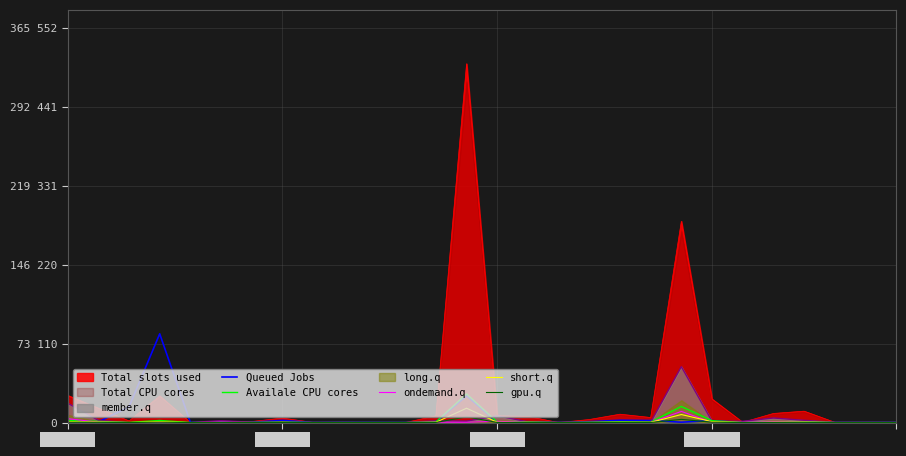

What is the total value across all series at 25?

180.7